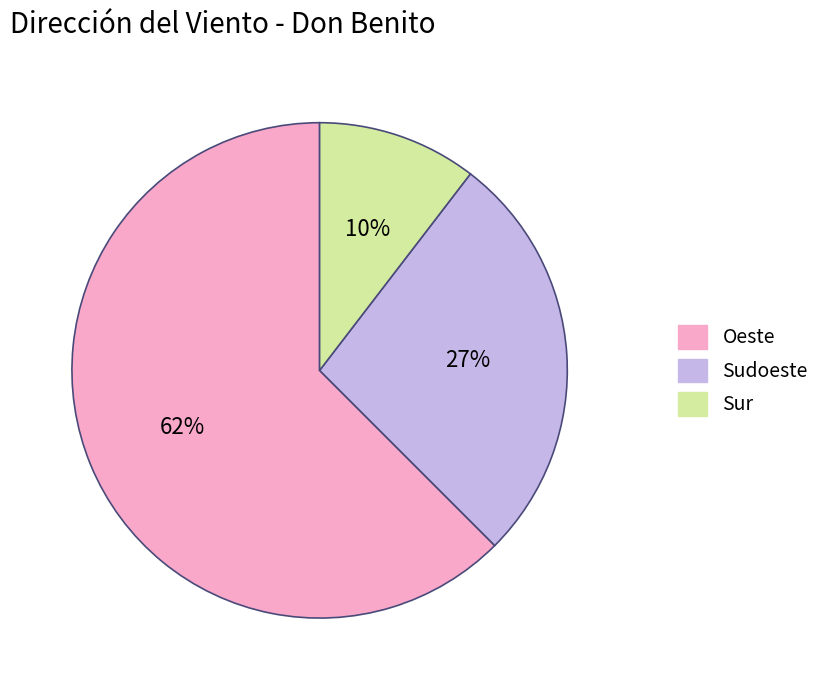

To the nearest percent, what is the average slice percentage?

33%